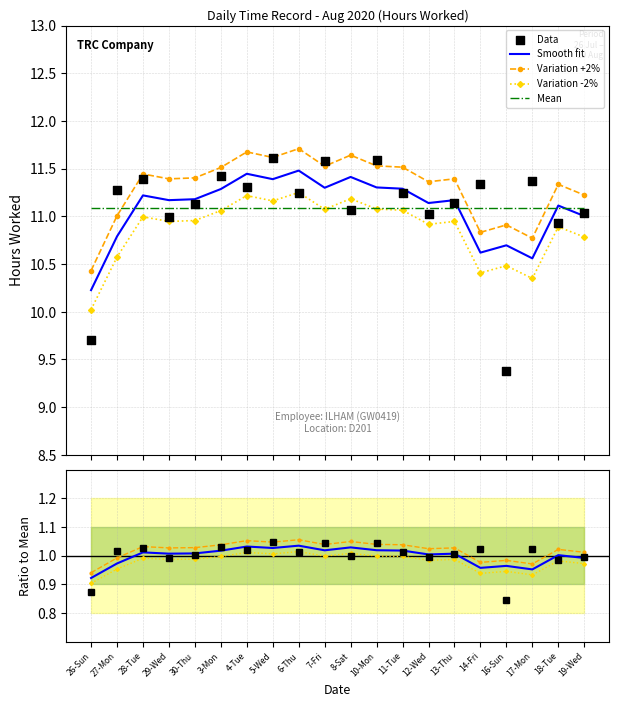

What is the change in value from 7-Fri to 13-Thu?

-0.4